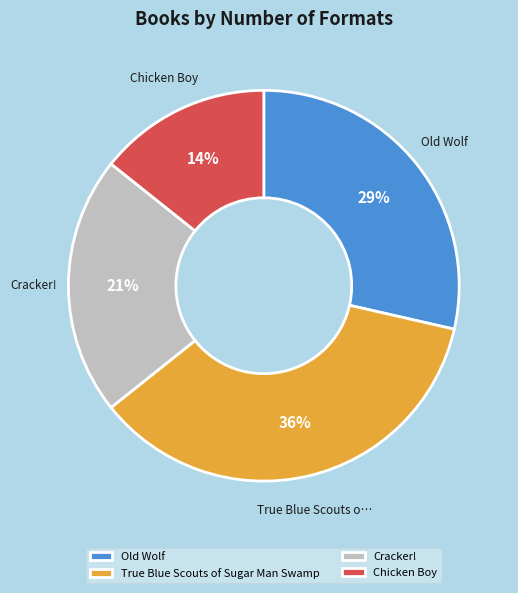

Is True Blue Scouts of Sugar Man Swamp the majority of the pie?

No